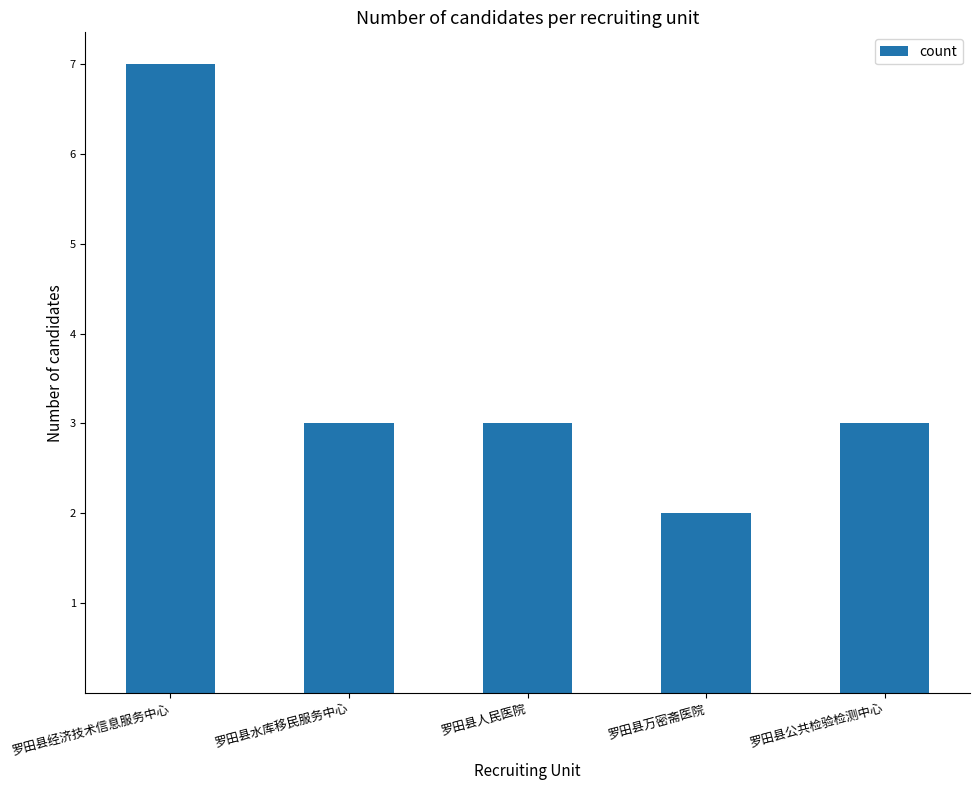

Between 罗田县公共检验检测中心 and 罗田县经济技术信息服务中心, which is larger?

罗田县经济技术信息服务中心